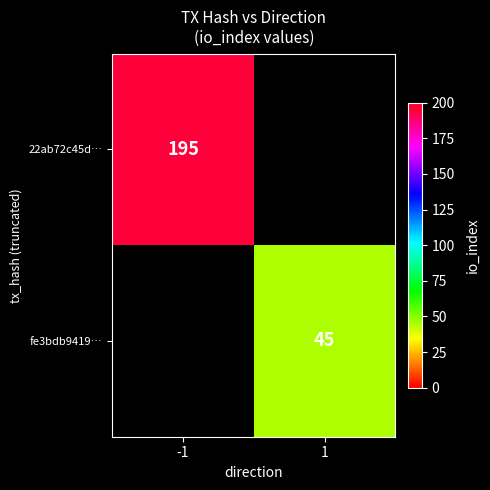

True or false: 22ab72c45d… has a value of 195 at -1.

True